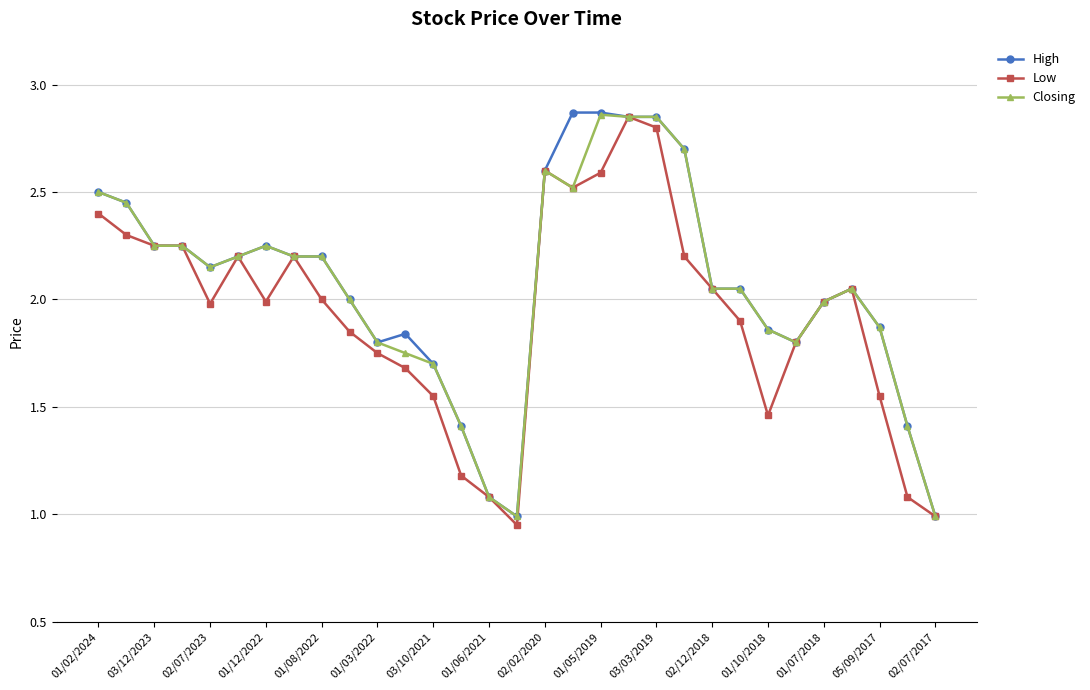

What is the minimum value for Closing?

1.0